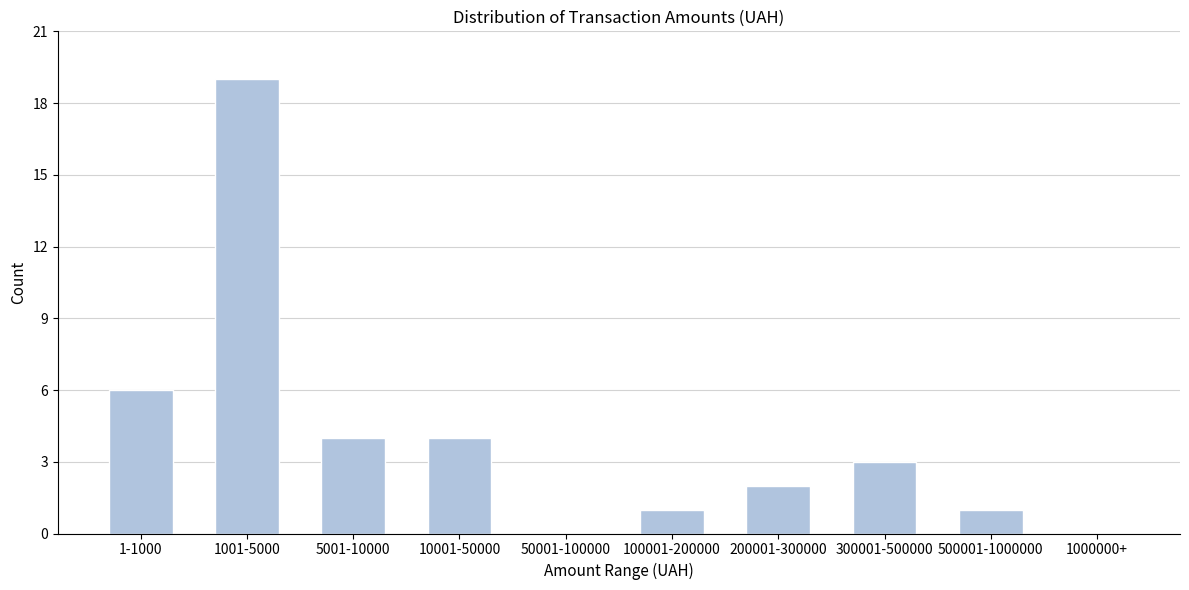

Reading left to right, extract all data points from this chart.

1-1000=6	1001-5000=19	5001-10000=4	10001-50000=4	50001-100000=0	100001-200000=1	200001-300000=2	300001-500000=3	500001-1000000=1	1000000+=0